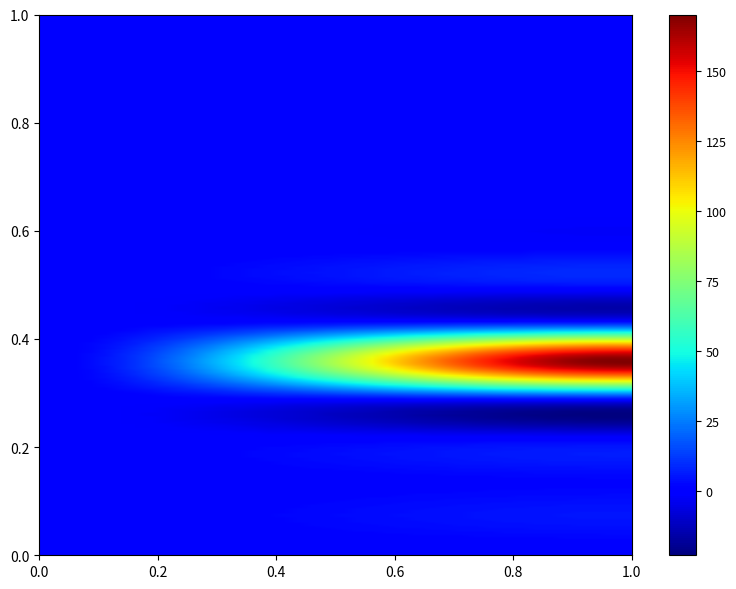

What is the greatest value displayed?

170